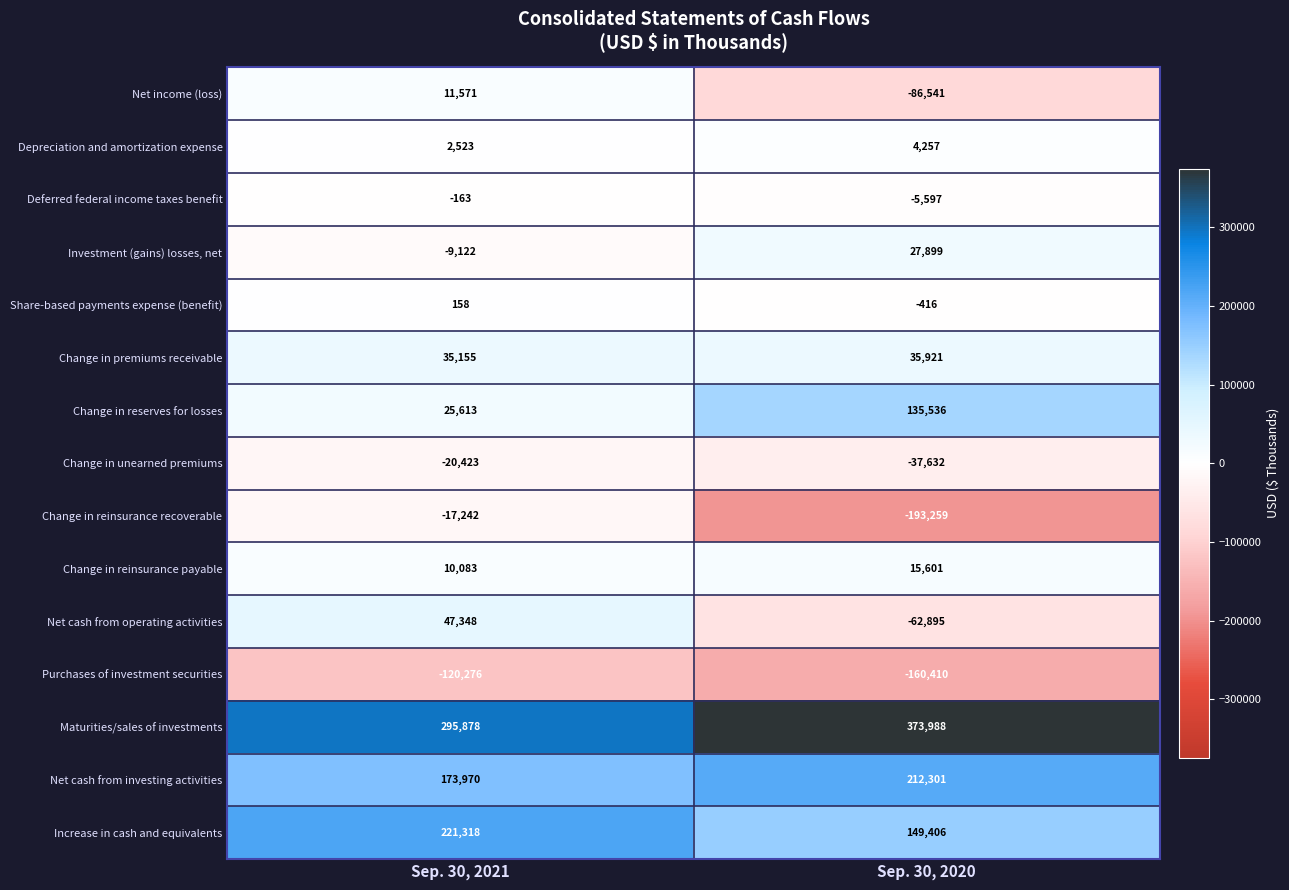

Which series has the largest total across all categories?

Maturities/sales of investments